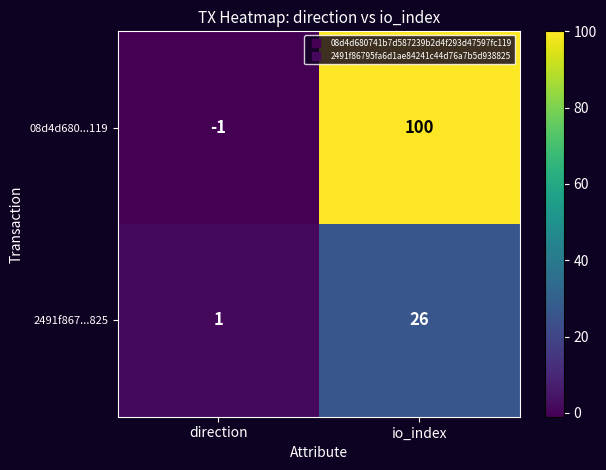

Count the number of categories in the chart.

2